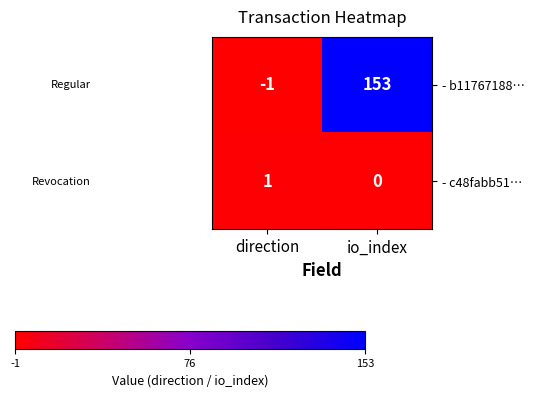

Which series changed the most between direction and io_index?

- b11767188…